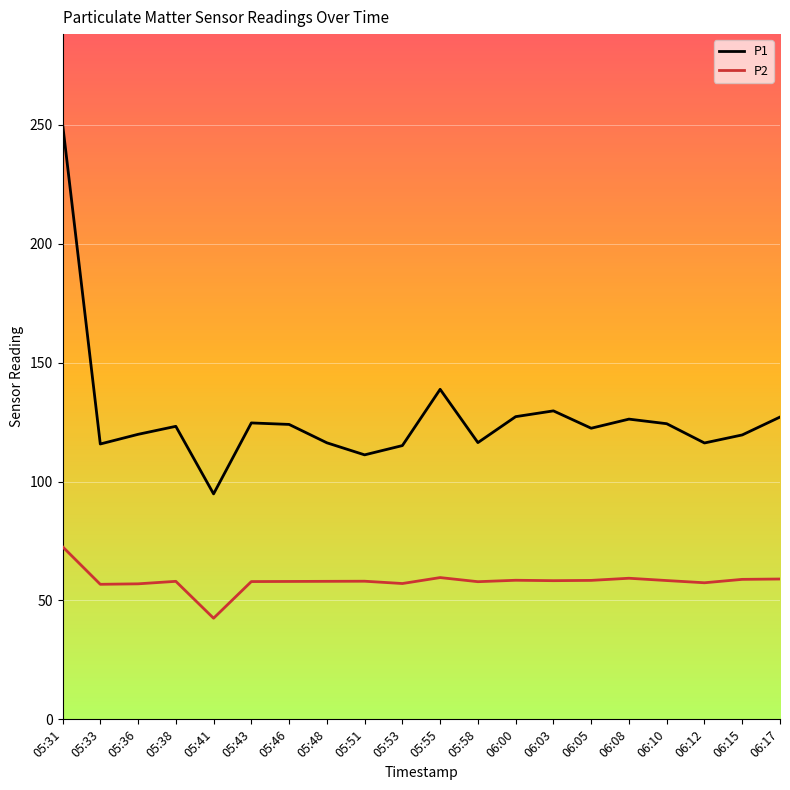

Read the P2 value at 05:31.

72.6